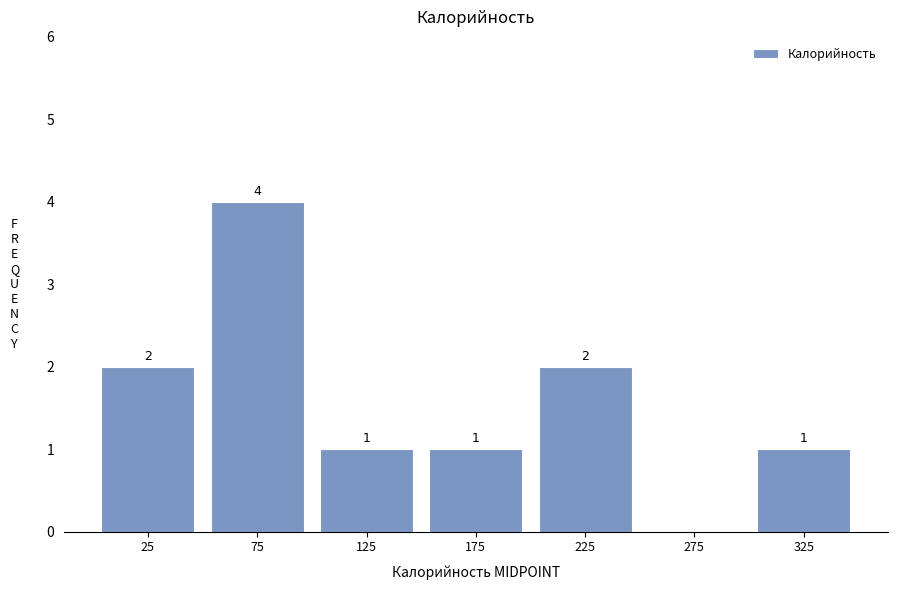

Which range on the x-axis has the tallest bar?

50 to 100